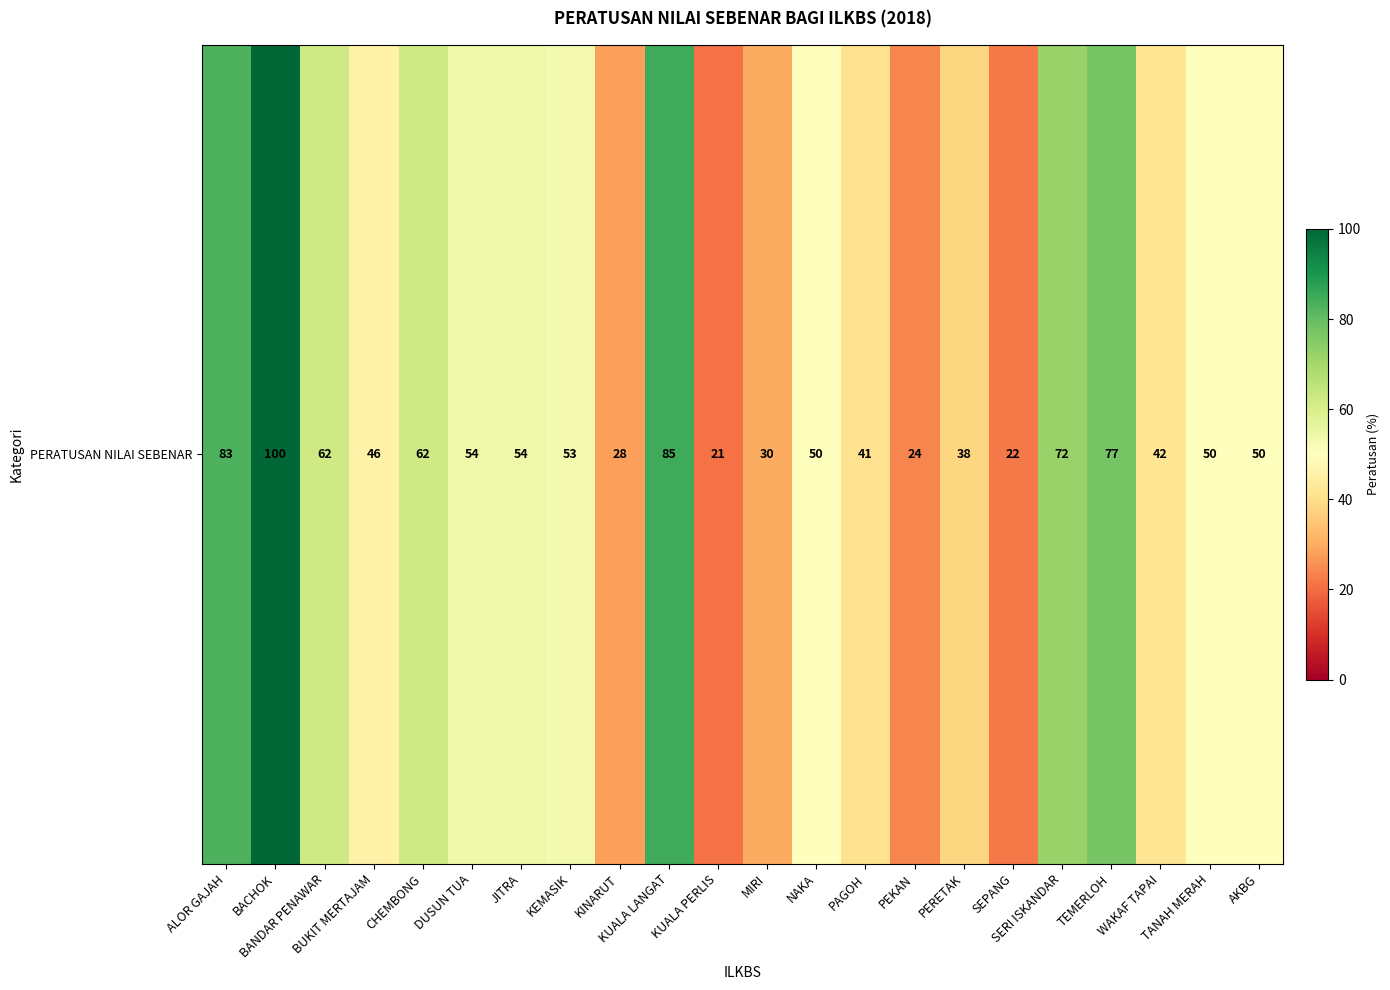

What is the sum of all values?

1144